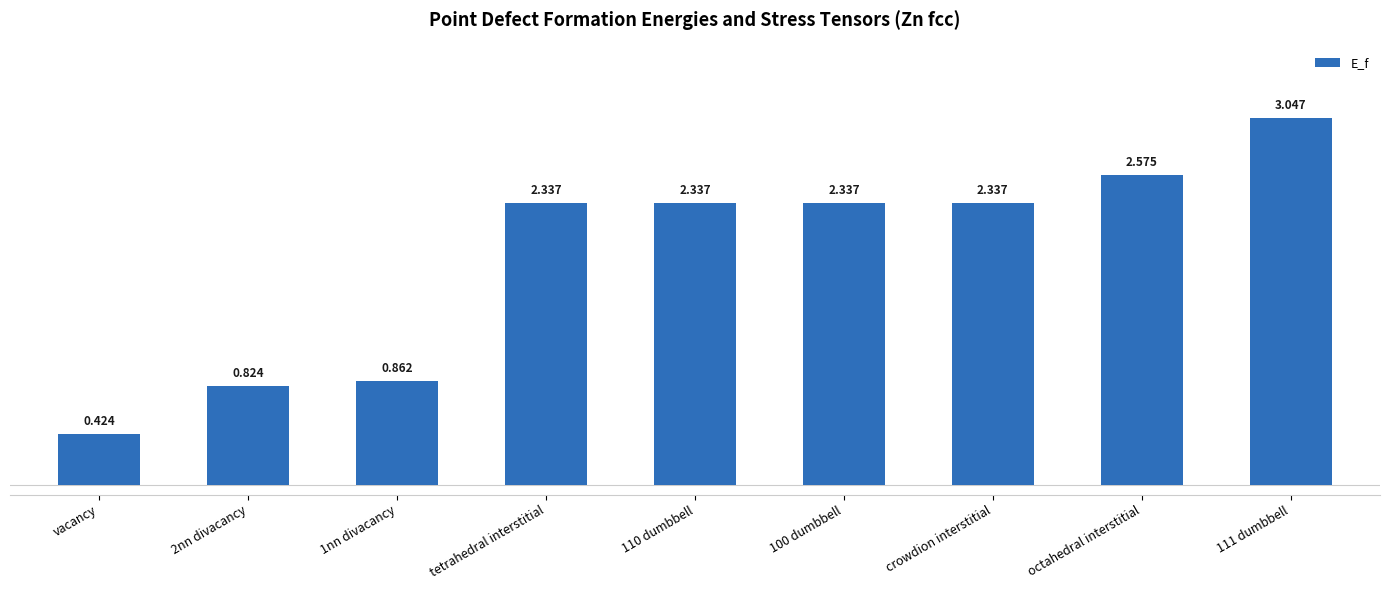

Are the bars grouped side by side (vs. stacked)?

No